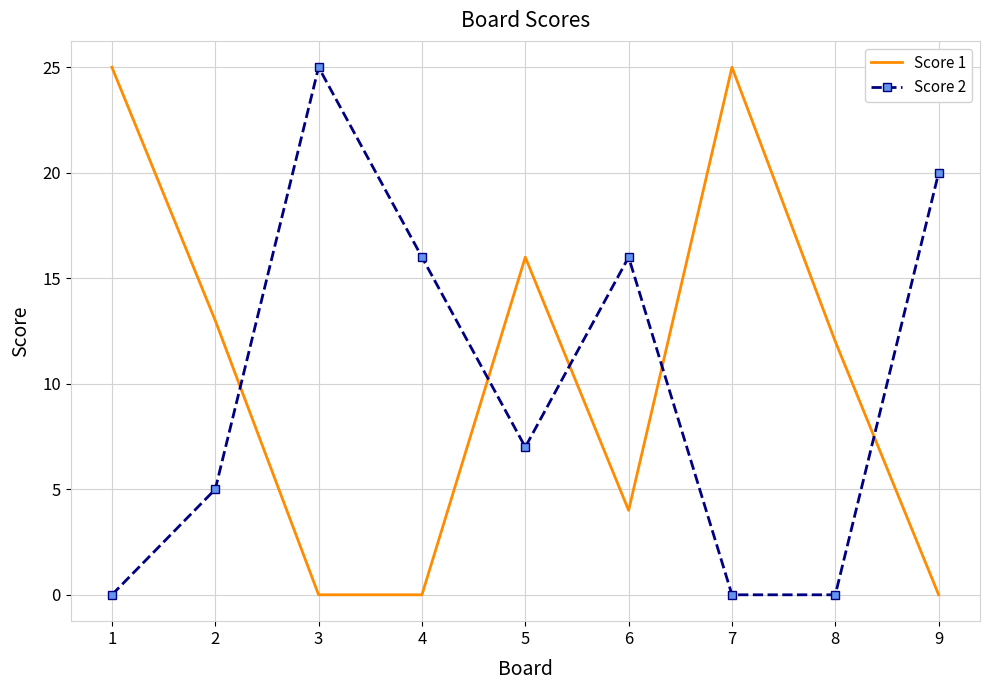

Reading right to left, what are all the values shown in this chart?

Score 1: 9=0	8=12	7=25	6=4	5=16	4=0	3=0	2=13	1=25
Score 2: 9=20	8=0	7=0	6=16	5=7	4=16	3=25	2=5	1=0